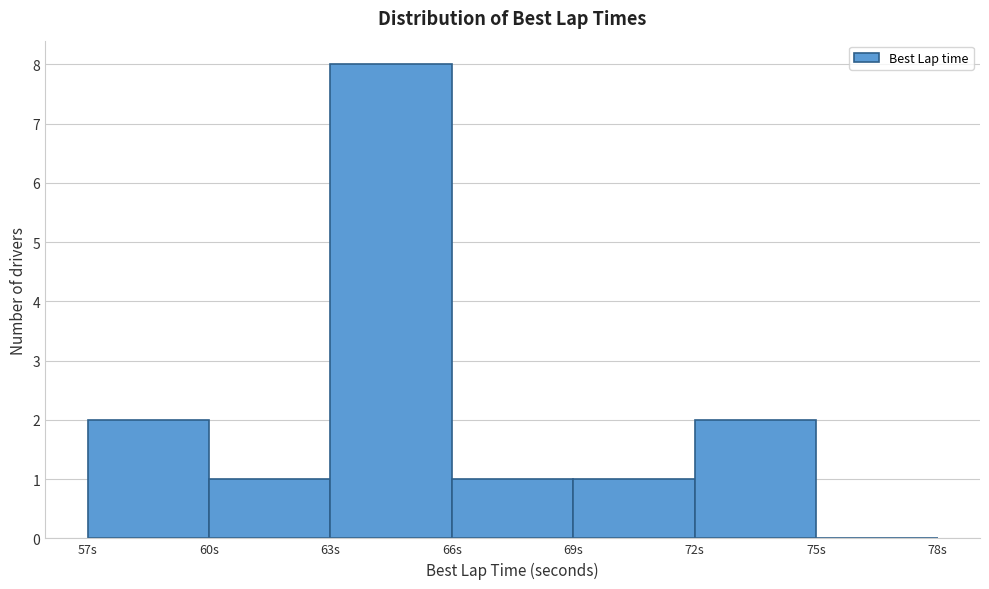

Reading left to right, transcribe this chart: for each bar, give the range it covers on the x-axis and its height. The values are not printed on the chart, so give them approximately, as read against the axis.

57 to 60: 2
60 to 63: 1
63 to 66: 8
66 to 69: 1
69 to 72: 1
72 to 75: 2
75 to 78: 0